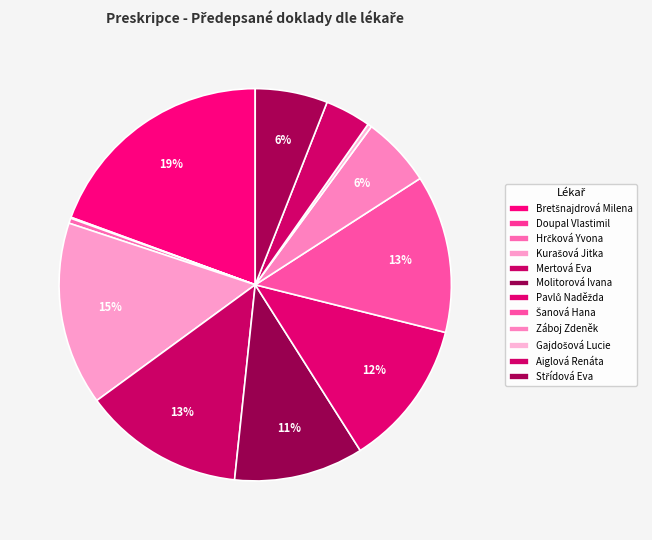

How many slices are in this pie chart?

12